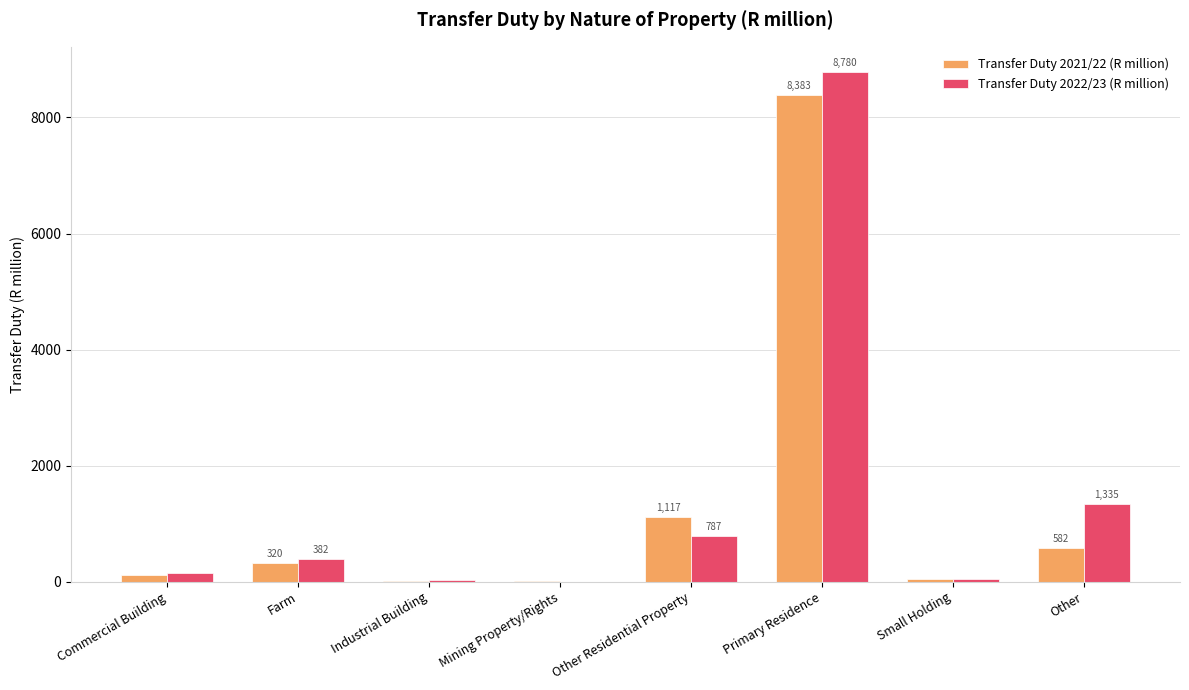

At which category is the sum across all series the highest?

Primary Residence